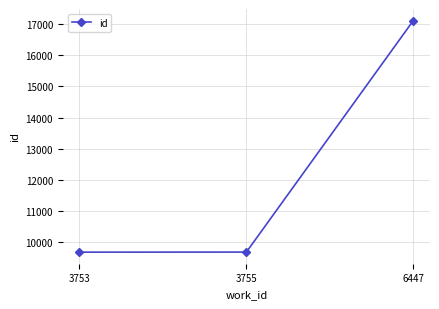

Approximately how many times larger is the value at 3755 compared to 3753?

1.0